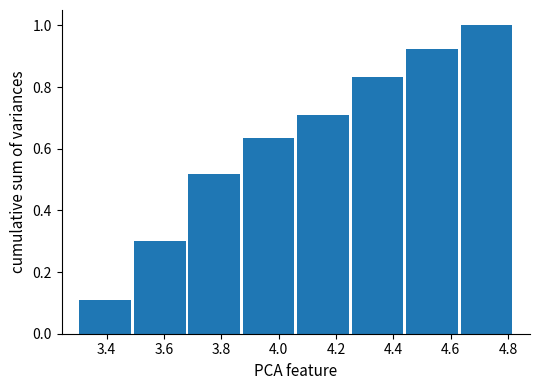

Reading left to right, transcribe this chart: for each bar, give the range it covers on the x-axis and its height. Neither the bar edges nor the heights are printed on the chart, so give them approximately, as read against the axes.

3.30 to 3.49: 0.10
3.49 to 3.68: 0.30
3.68 to 3.87: 0.52
3.87 to 4.06: 0.64
4.06 to 4.25: 0.70
4.25 to 4.44: 0.84
4.44 to 4.63: 0.92
4.63 to 4.82: 1.00